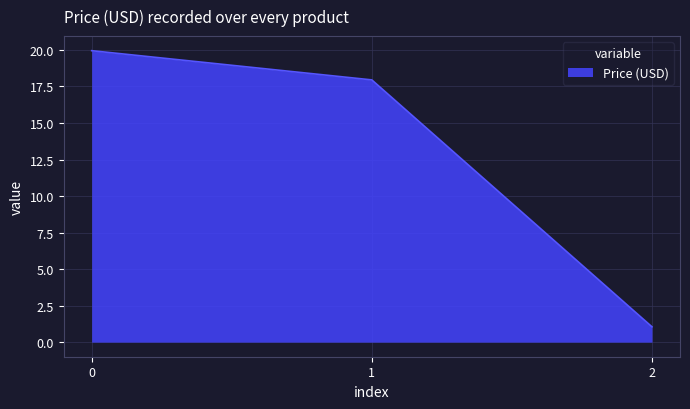

At which label is the value closest to 10?

1